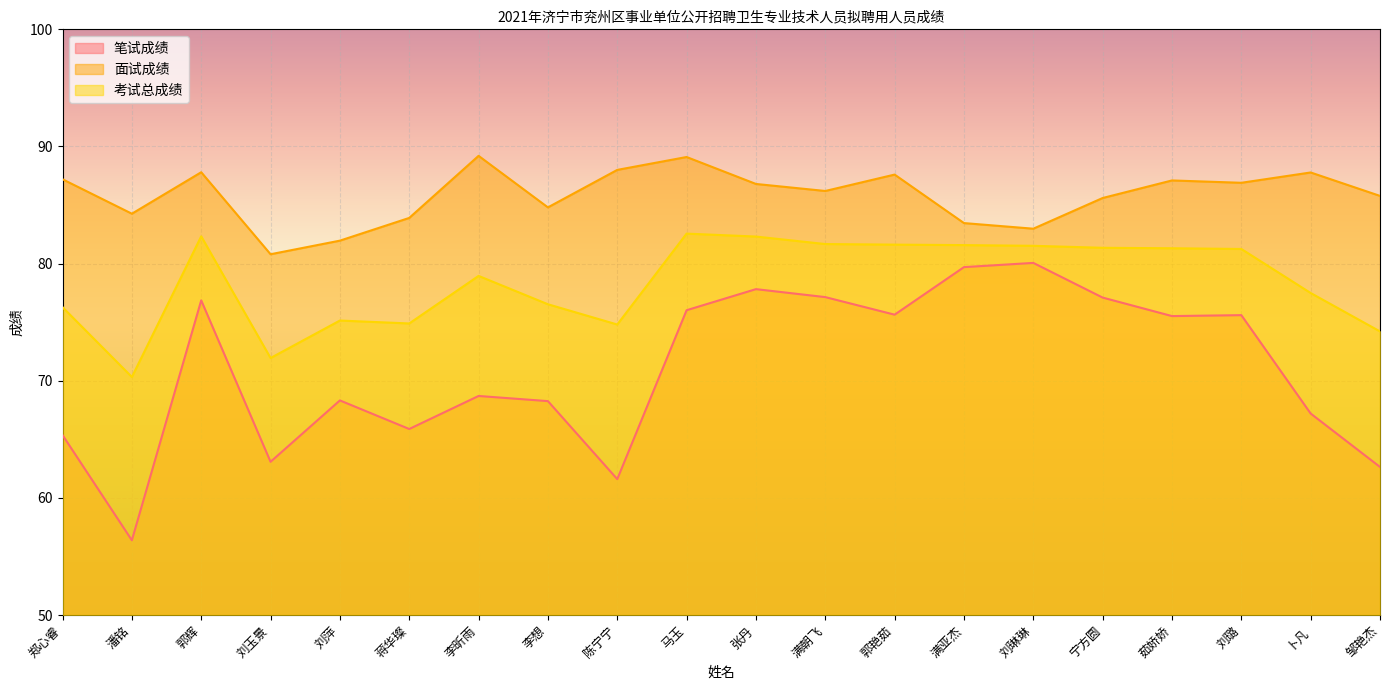

What is the sum of the 面试成绩 values at 张丹 and 马玉?

175.9